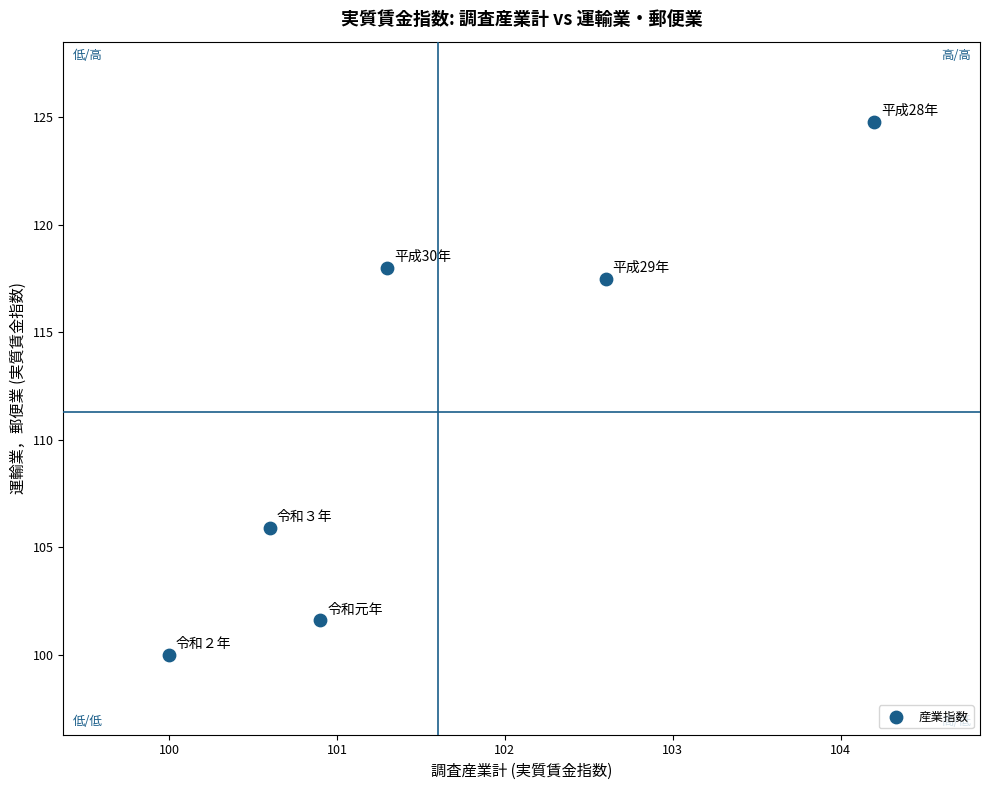

What is the average Y value?

111.3